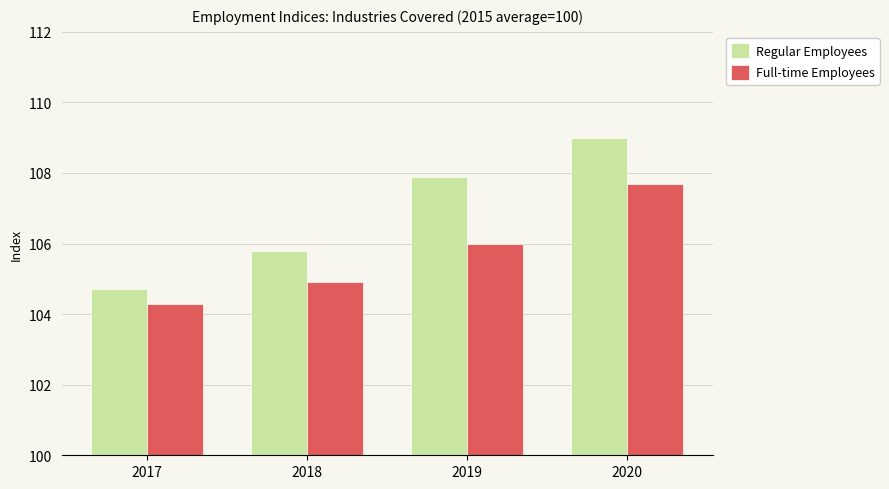

Between 2018 and 2019, which series saw the biggest shift?

Regular Employees